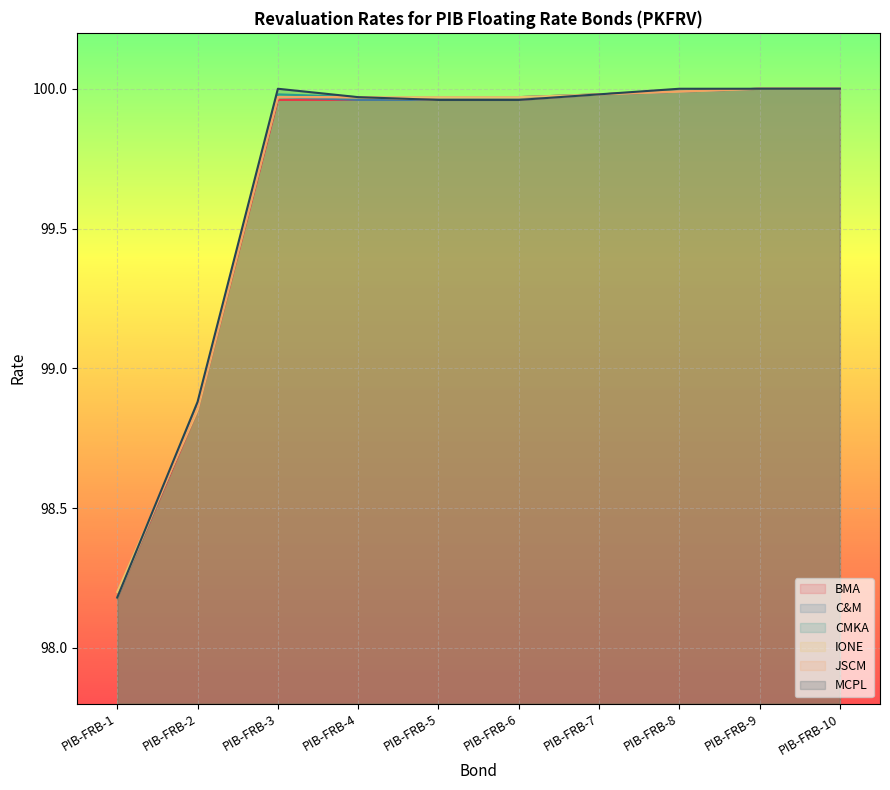

What is the value of the JSCM point at the 6th from the left?

100.0